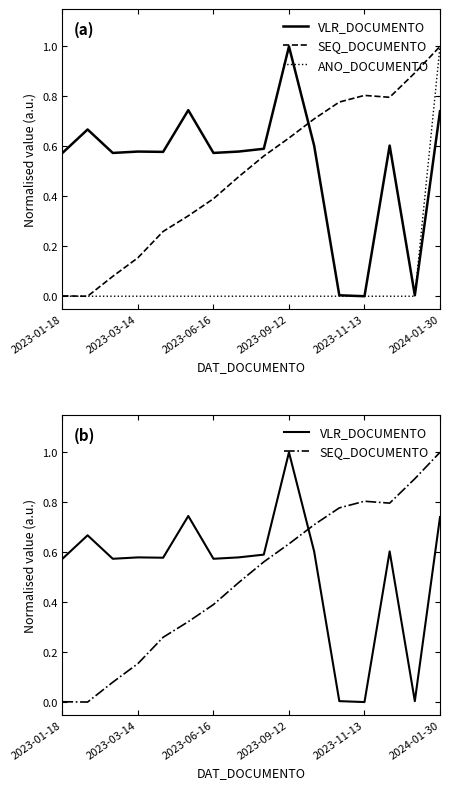

Which series has the largest range (max minus min)?

VLR_DOCUMENTO